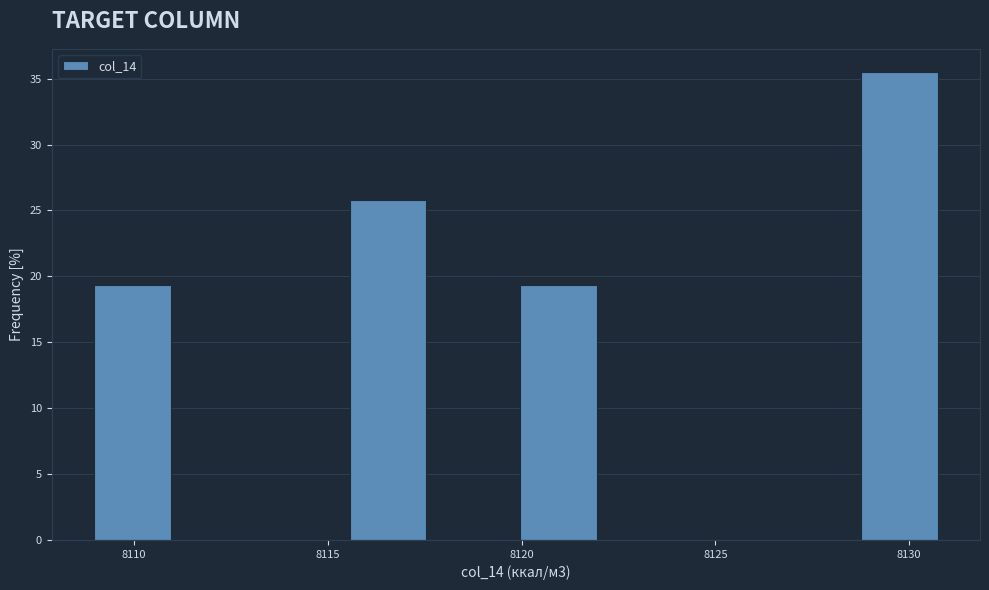

How tall is the bar that spans 8129.0 to 8131.0 on the x-axis? Neither the bar edges nor the heights are printed on the chart, so give them approximately, as read against the axes.

35.5